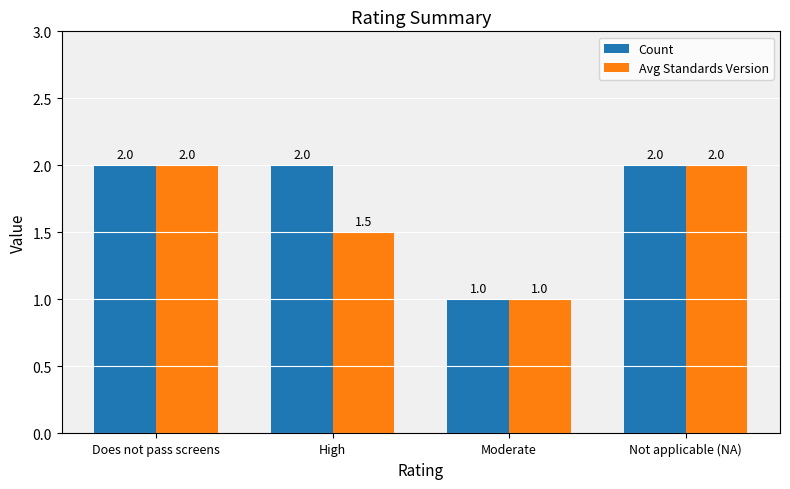

At which label is Avg Standards Version closest to 1?

Moderate